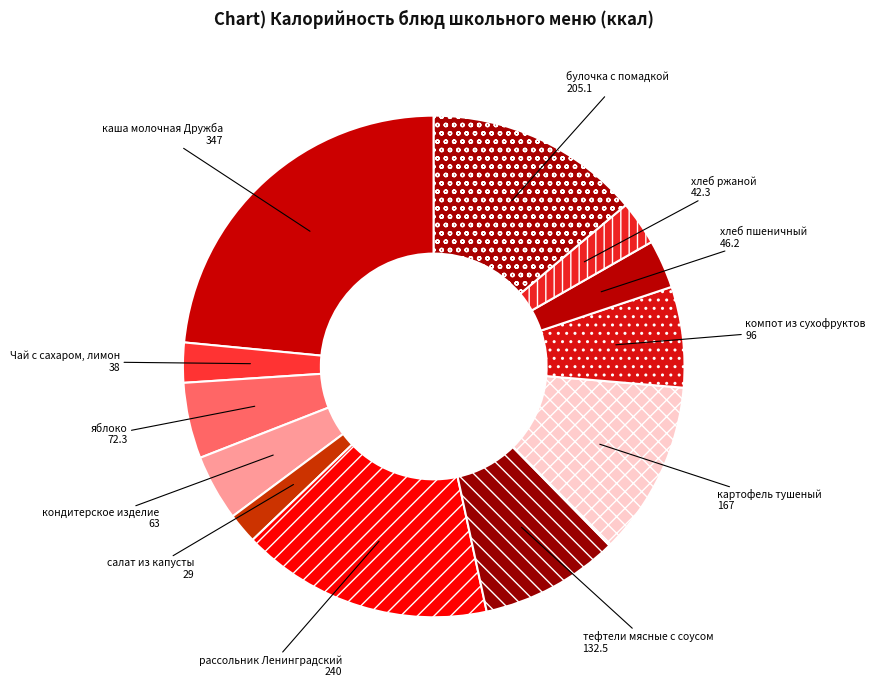

Is there a majority slice in this chart?

No